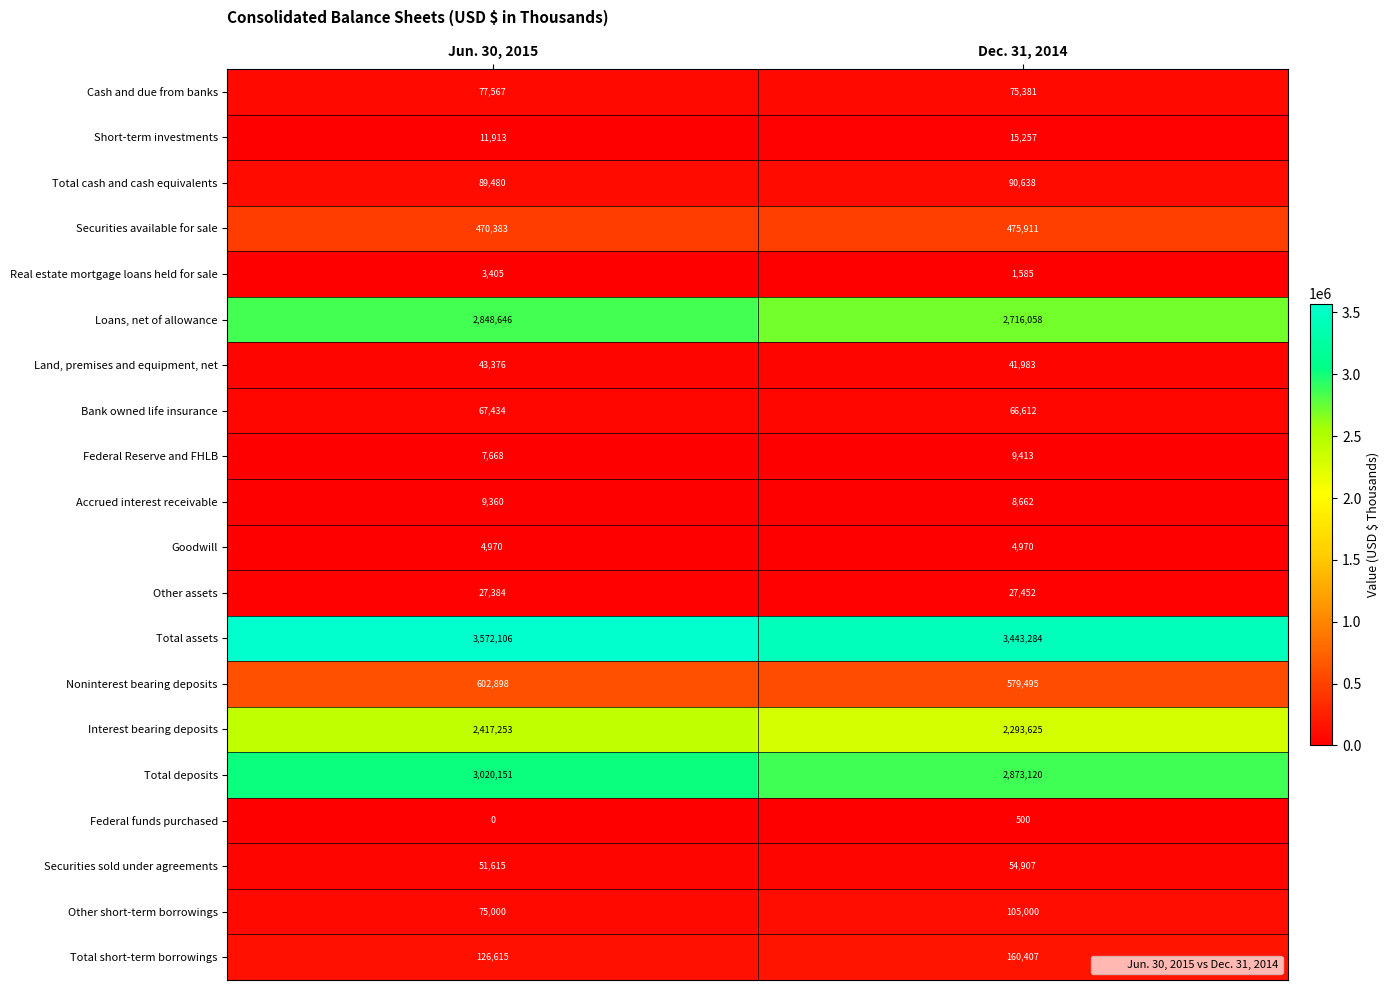

What is the difference between the maximum and minimum values in the Loans, net of allowance series?

132588